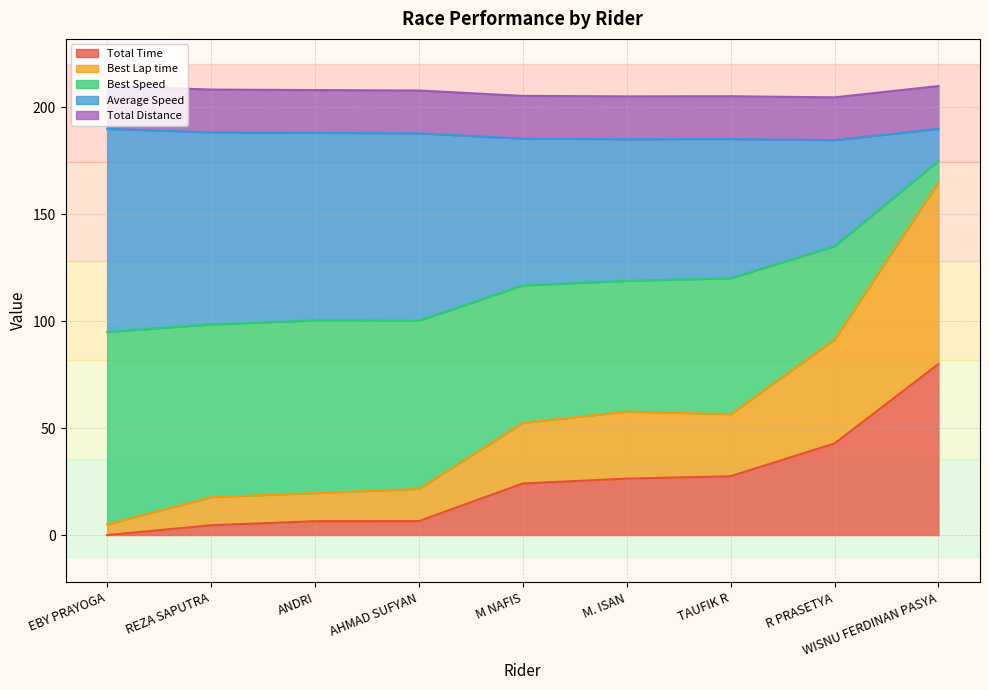

Where does the Total Time series first go above 24?

M NAFIS